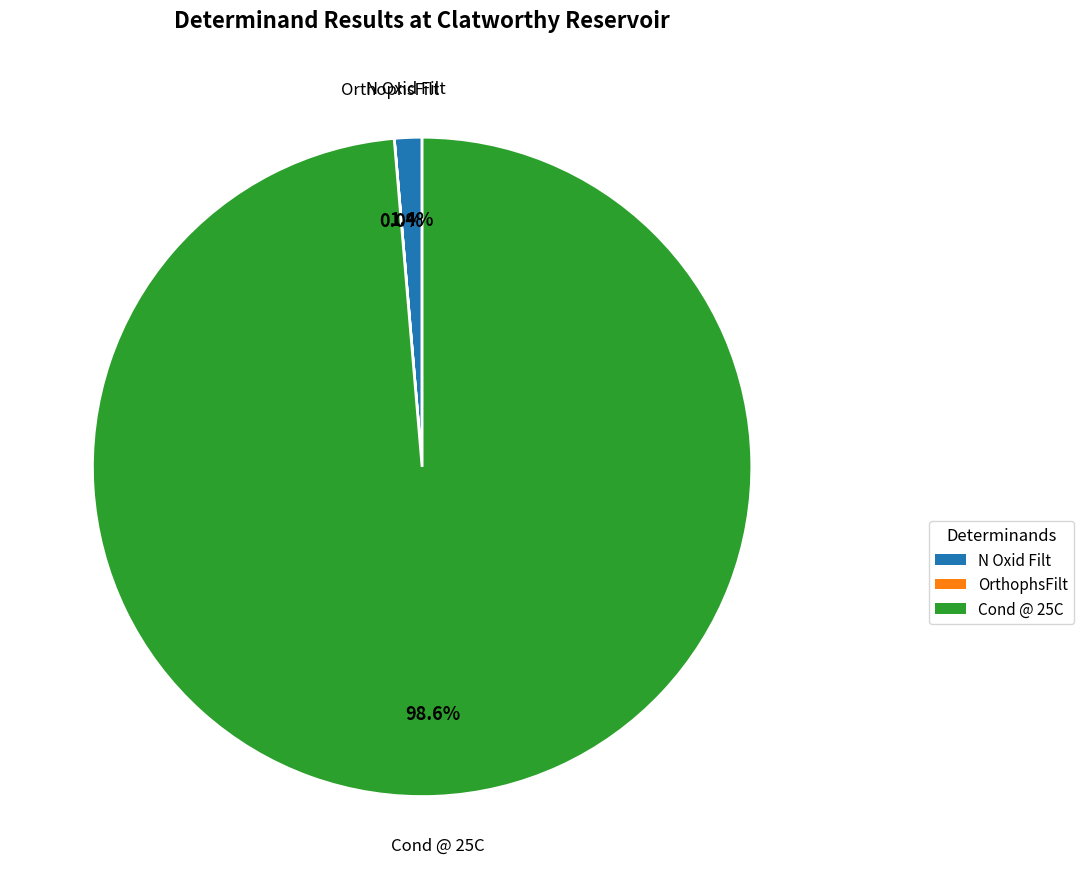

Is Cond @ 25C the majority of the pie?

Yes